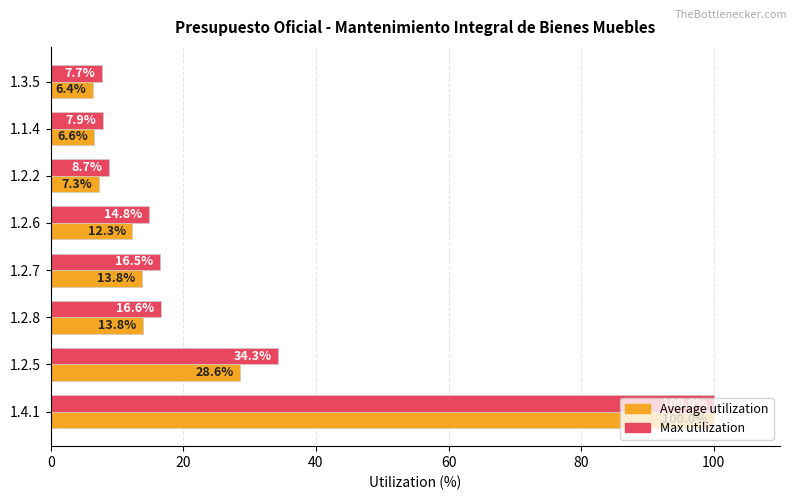

Which series has the largest range (max minus min)?

Average utilization